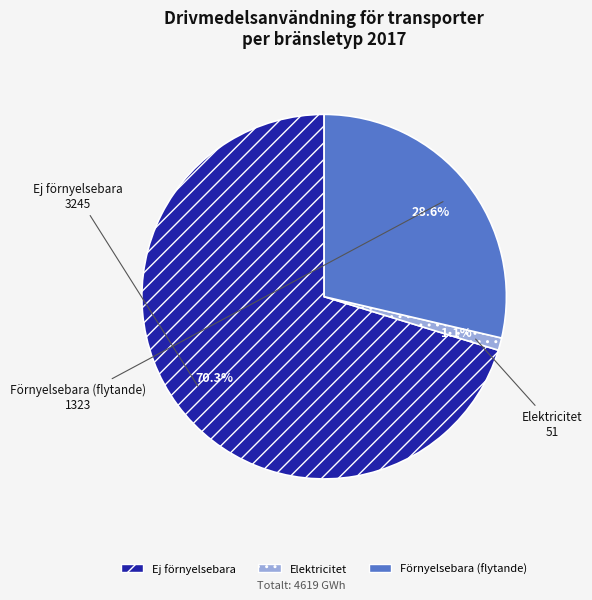

The Ej förnyelsebara slice represents 70% of the pie. True or false?

True